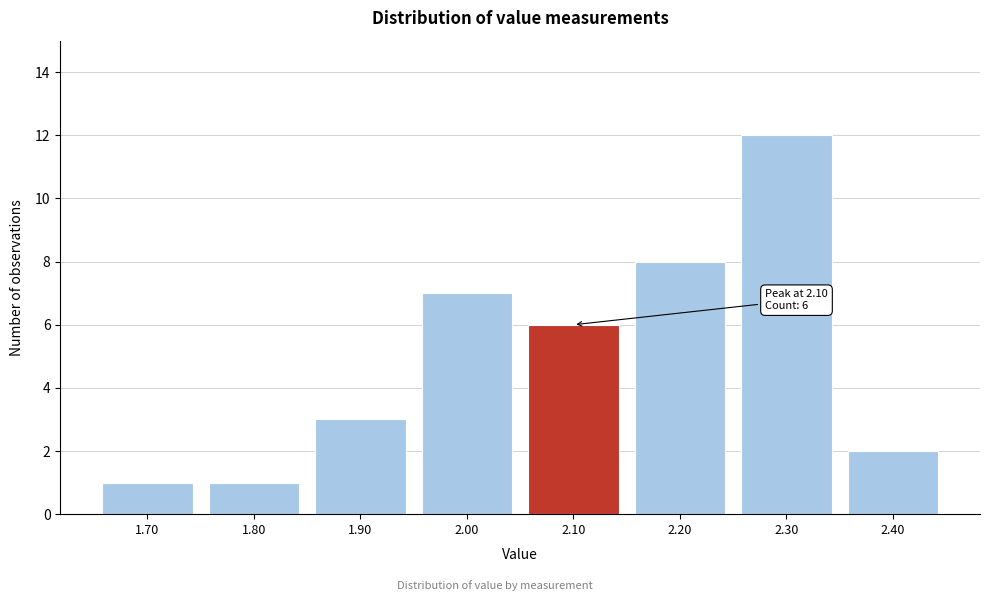

Reading left to right, list all the values displayed in this chart.

1	1	3	7	6	8	12	2